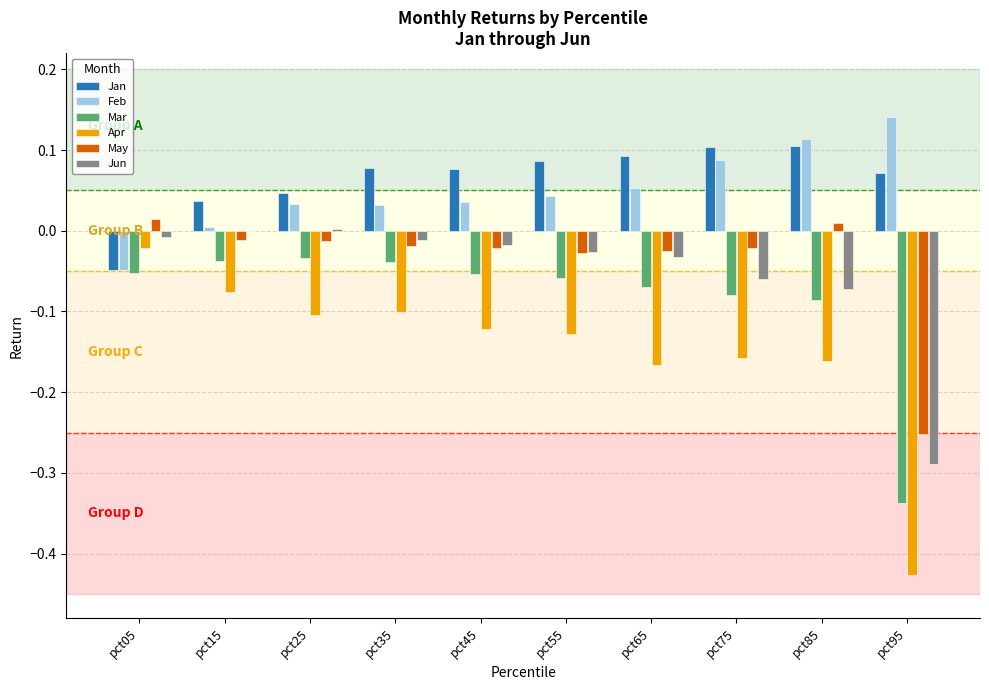

How many values in Jan are above zero?

9